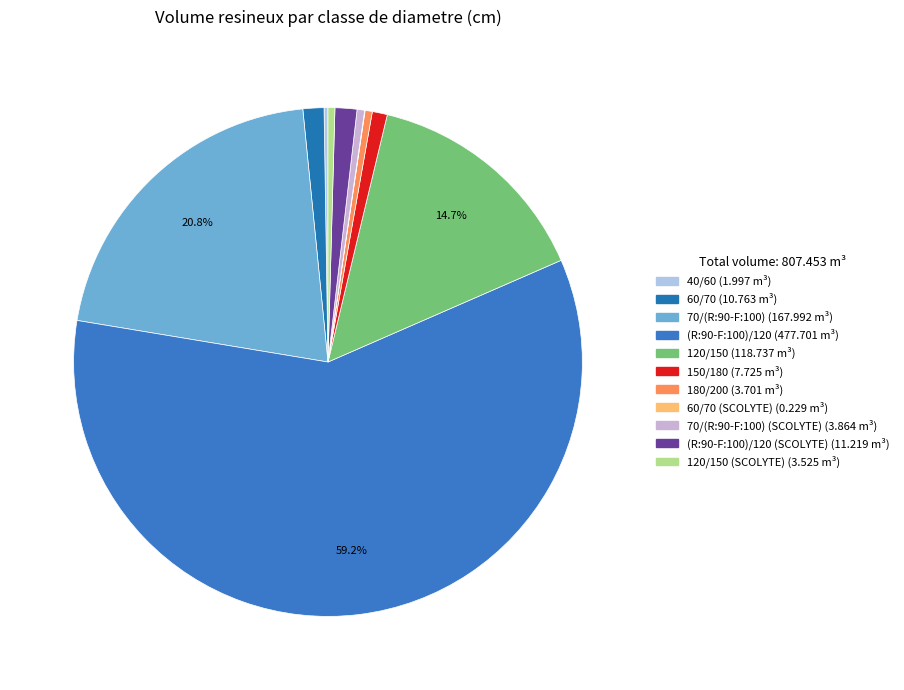

Rank the categories by value from lowest to highest.

60/70 (SCOLYTE), 40/60, 120/150 (SCOLYTE), 180/200, 70/(R:90-F:100) (SCOLYTE), 150/180, 60/70, (R:90-F:100)/120 (SCOLYTE), 120/150, 70/(R:90-F:100), (R:90-F:100)/120